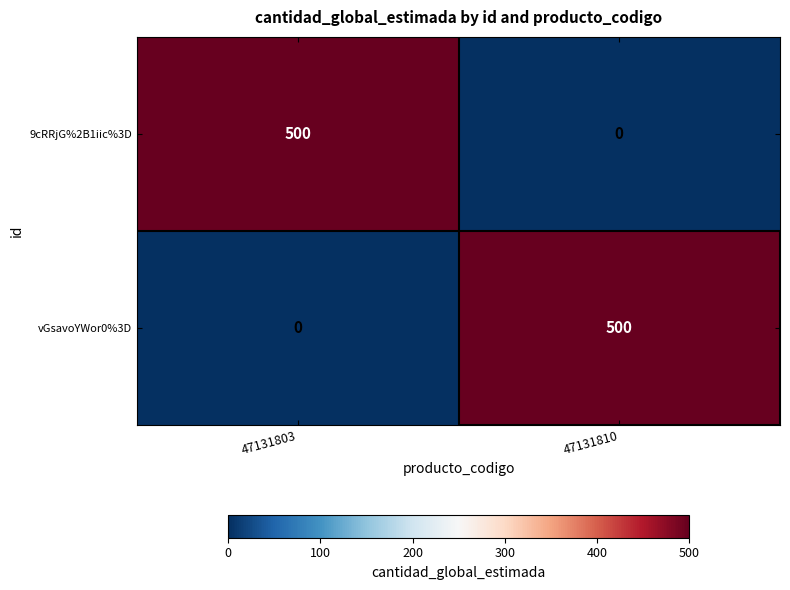

What is the difference between the highest and lowest values at 47131810?

500